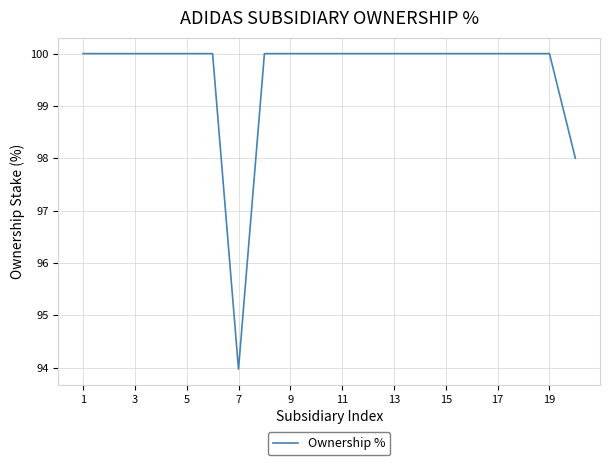

What is the minimum value shown in the chart?

94.0